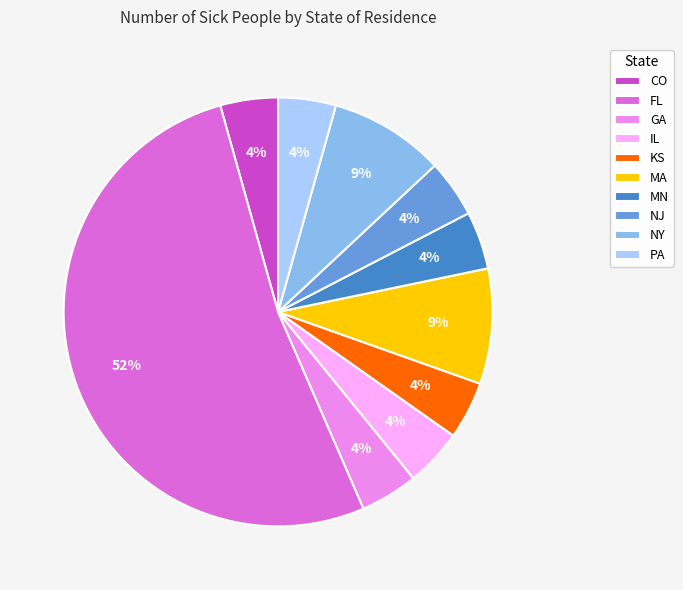

True or false: MN accounts for 4% of the total.

True